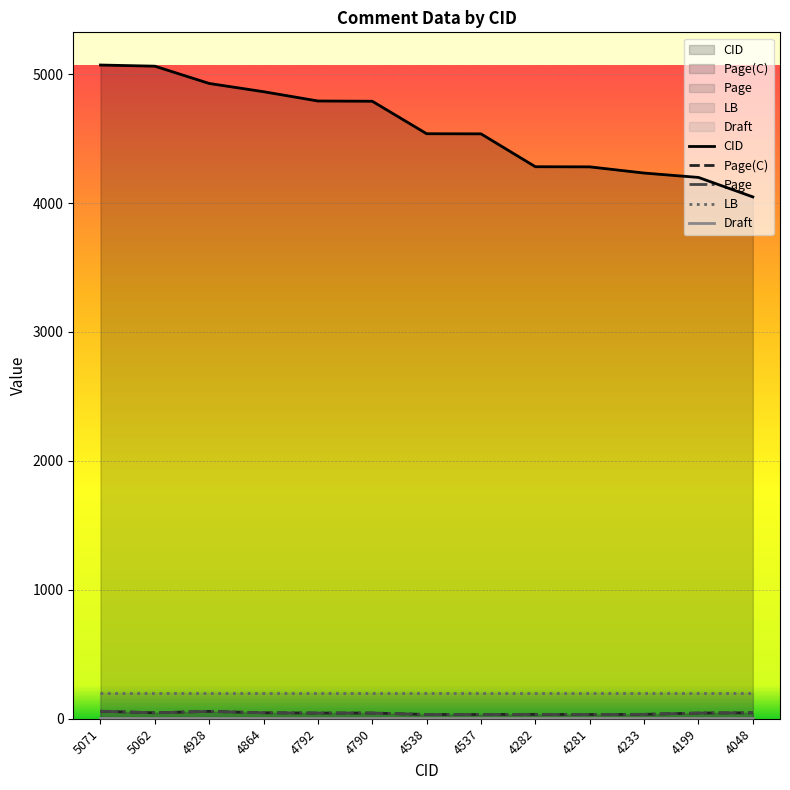

How many lines are shown in the chart?

5